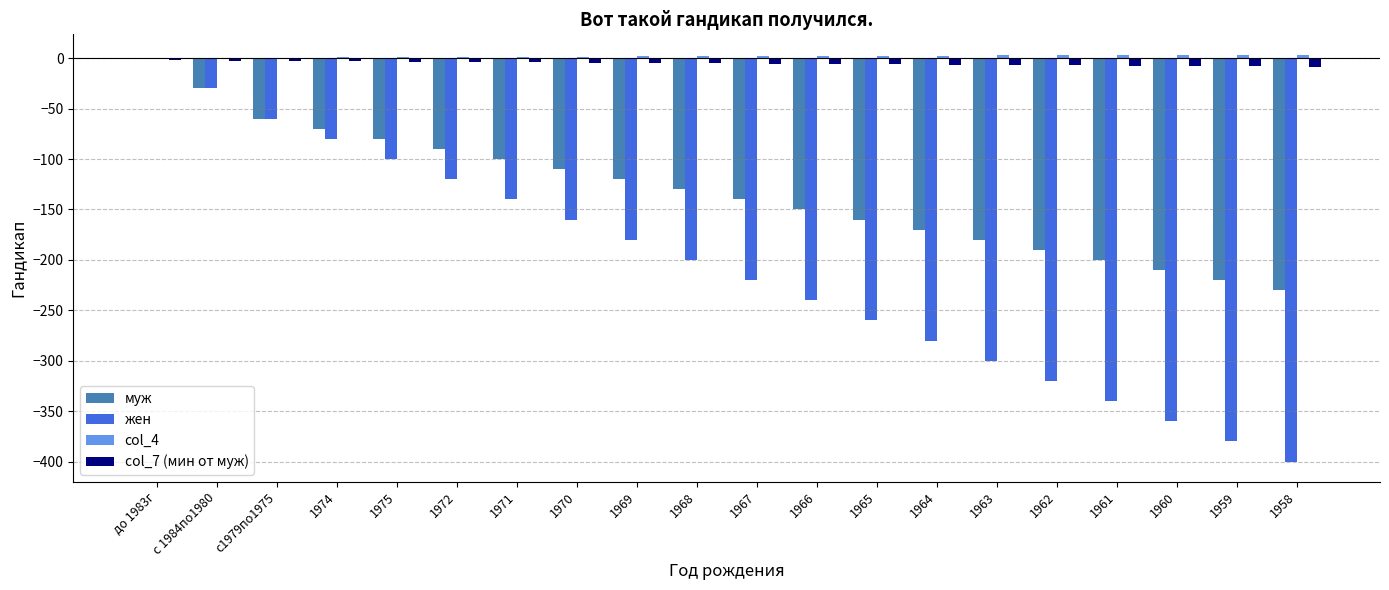

The жен series shows -40.4 at 1969. True or false?

False